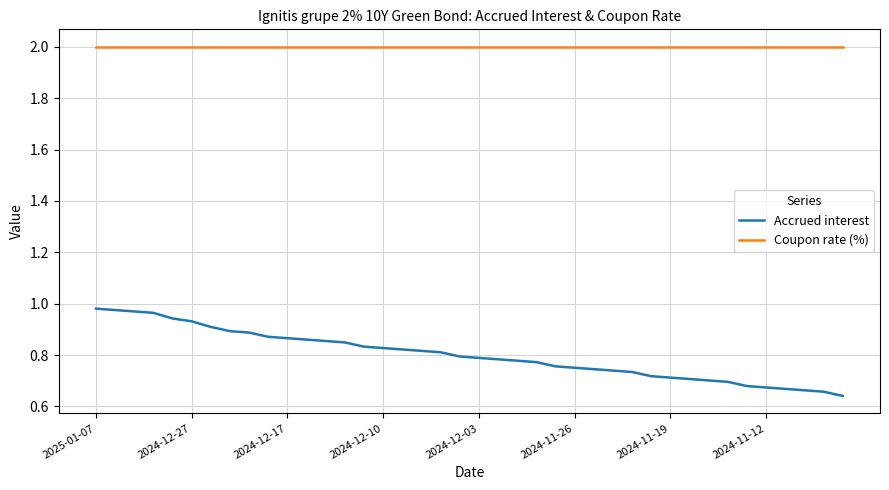

How many lines are shown in the chart?

2